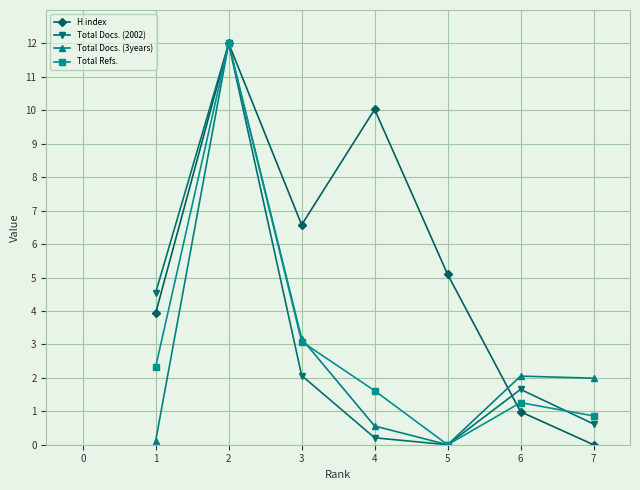

How many categories are shown in the chart?

7